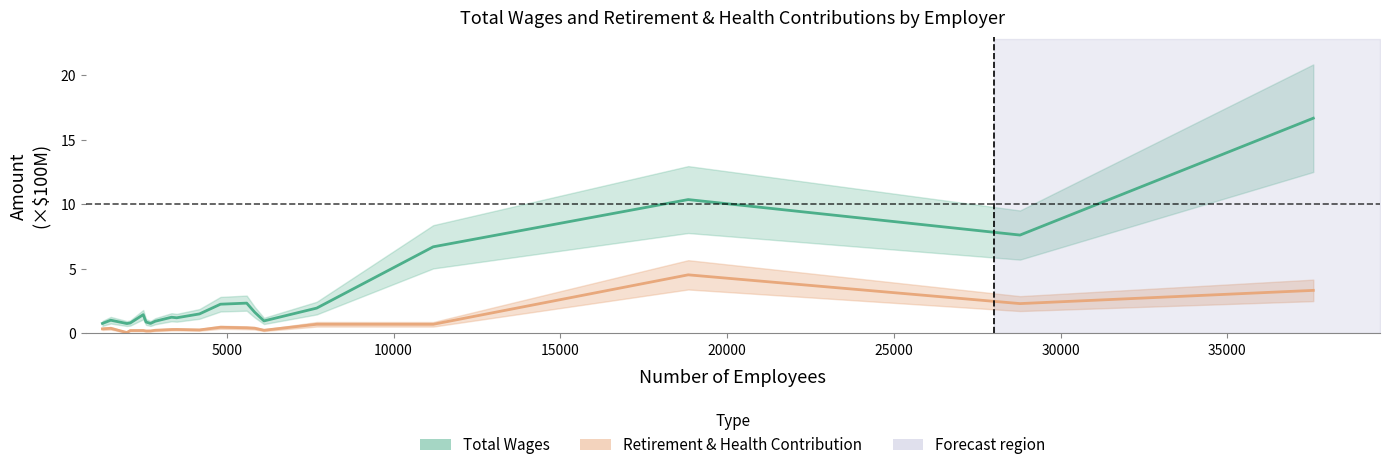

Rank the series at 35000 from lowest to highest value.

Retirement & Health, Total Wages